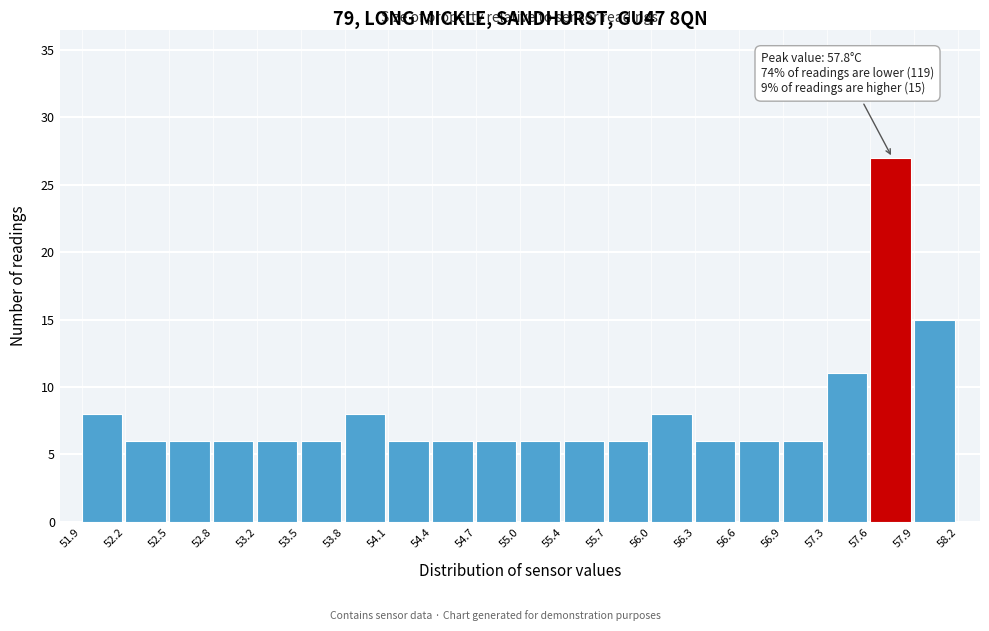

Over which range of the x-axis is the bar tallest?

57.6 to 57.9